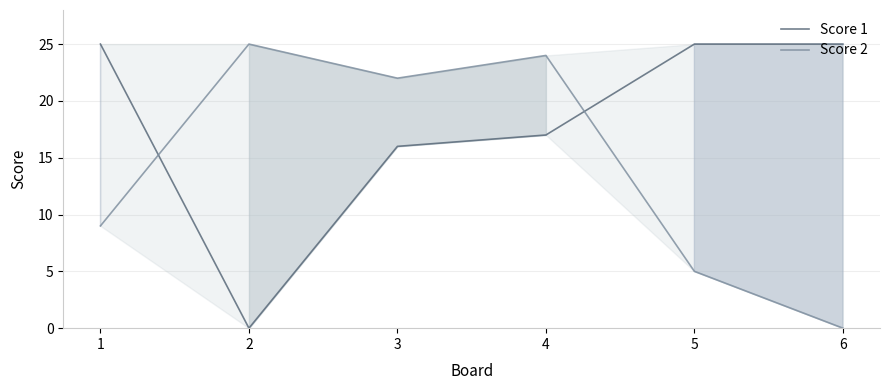

At 3, list the series in order from largest to smallest.

Score 2, Score 1